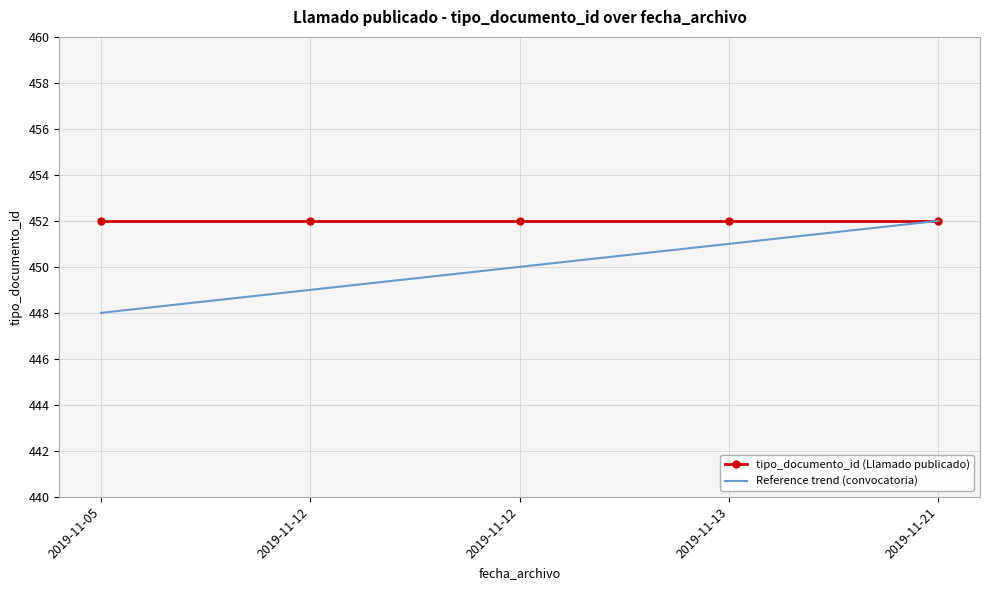

Which series has the largest range (max minus min)?

Reference trend (convocatoria)